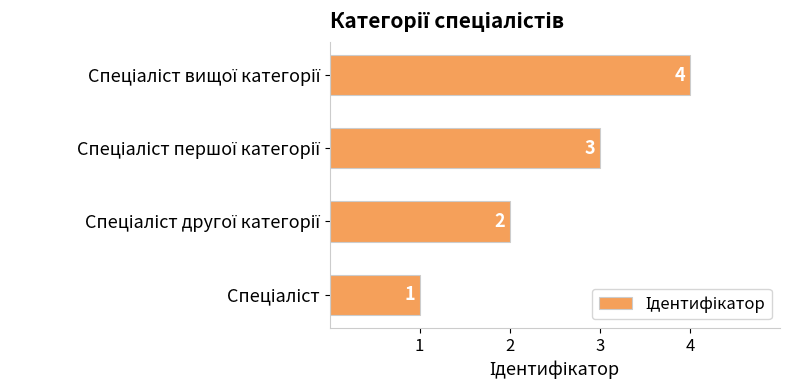

How many data points does each series have?

4